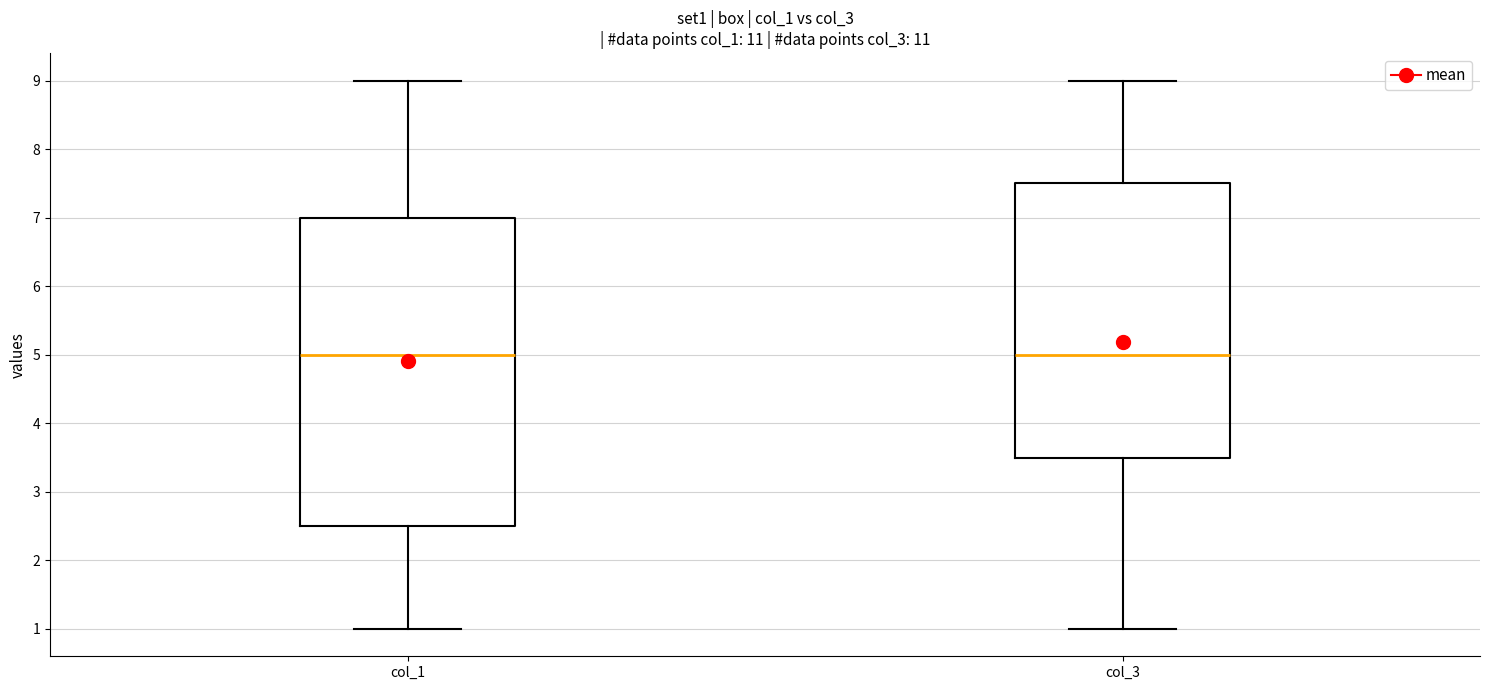

Reading left to right, read every box against the y-axis: the position of its median line, the range the box covers, and the ends of its whiskers. The values are not printed on the chart, so give them approximately, as read against the axis.

col_1: median 5.0, box 2.5 to 7.0, whiskers 1.0 to 9.0
col_3: median 5.0, box 3.5 to 7.5, whiskers 1.0 to 9.0